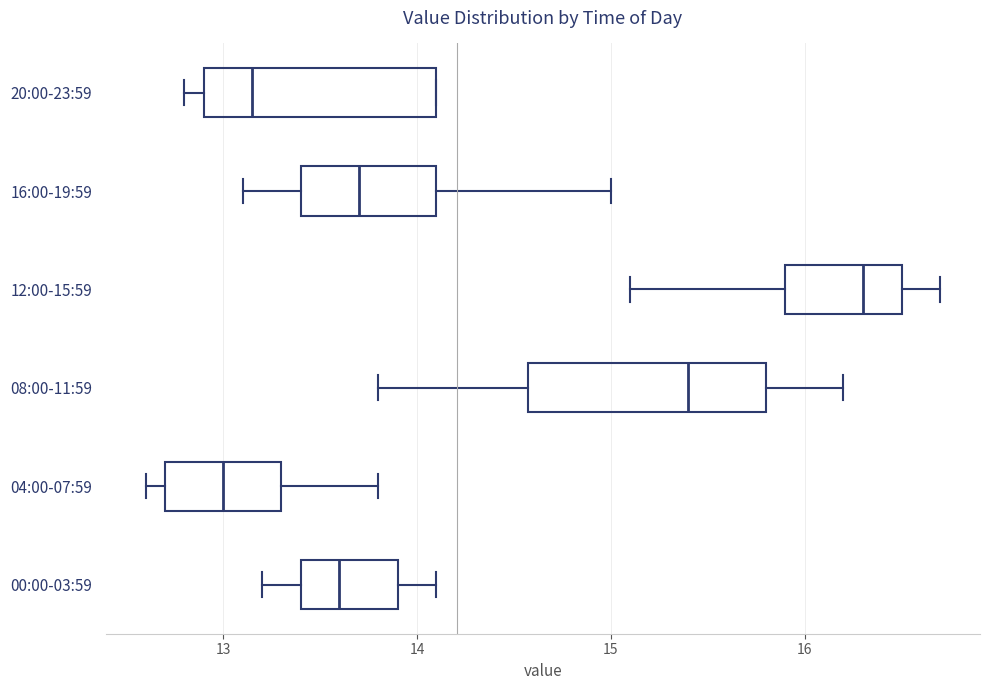

Reading bottom to top, transcribe this box plot: for each box, give where its median line is, the range the box spans, and where its two whiskers end, as read against the x-axis. The values are not printed on the chart, so give them approximately, as read against the axis.

00:00-03:59: median 13.6, box 13.4 to 13.9, whiskers 13.2 to 14.1
04:00-07:59: median 13.0, box 12.7 to 13.3, whiskers 12.6 to 13.8
08:00-11:59: median 15.4, box 14.6 to 15.8, whiskers 13.8 to 16.2
12:00-15:59: median 16.3, box 15.9 to 16.5, whiskers 15.1 to 16.7
16:00-19:59: median 13.7, box 13.4 to 14.1, whiskers 13.1 to 15.0
20:00-23:59: median 13.2, box 12.9 to 14.1, whiskers 12.8 to 14.1